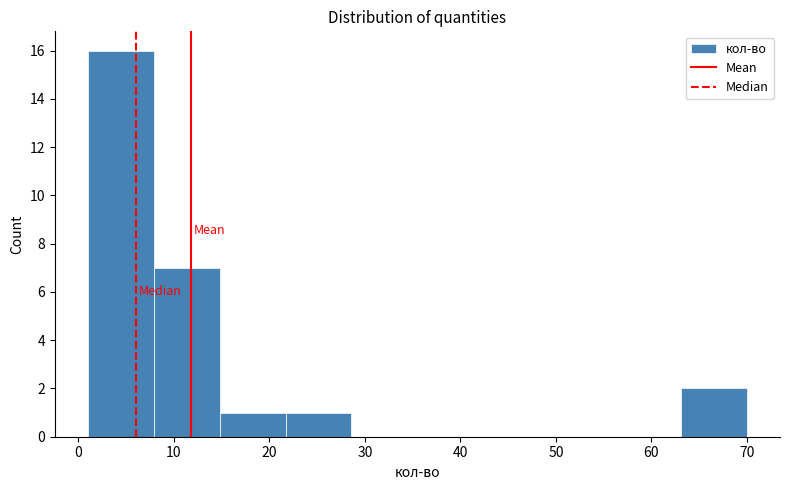

Reading left to right, list every bar in this chart as the range it spans on the x-axis followed by its height. Neither the bar edges nor the heights are printed on the chart, so give them approximately, as read against the axes.

1.0 to 7.9: 16
7.9 to 14.8: 7
14.8 to 21.7: 1
21.7 to 28.6: 1
28.6 to 35.5: 0
35.5 to 42.4: 0
42.4 to 49.3: 0
49.3 to 56.2: 0
56.2 to 63.1: 0
63.1 to 70.0: 2